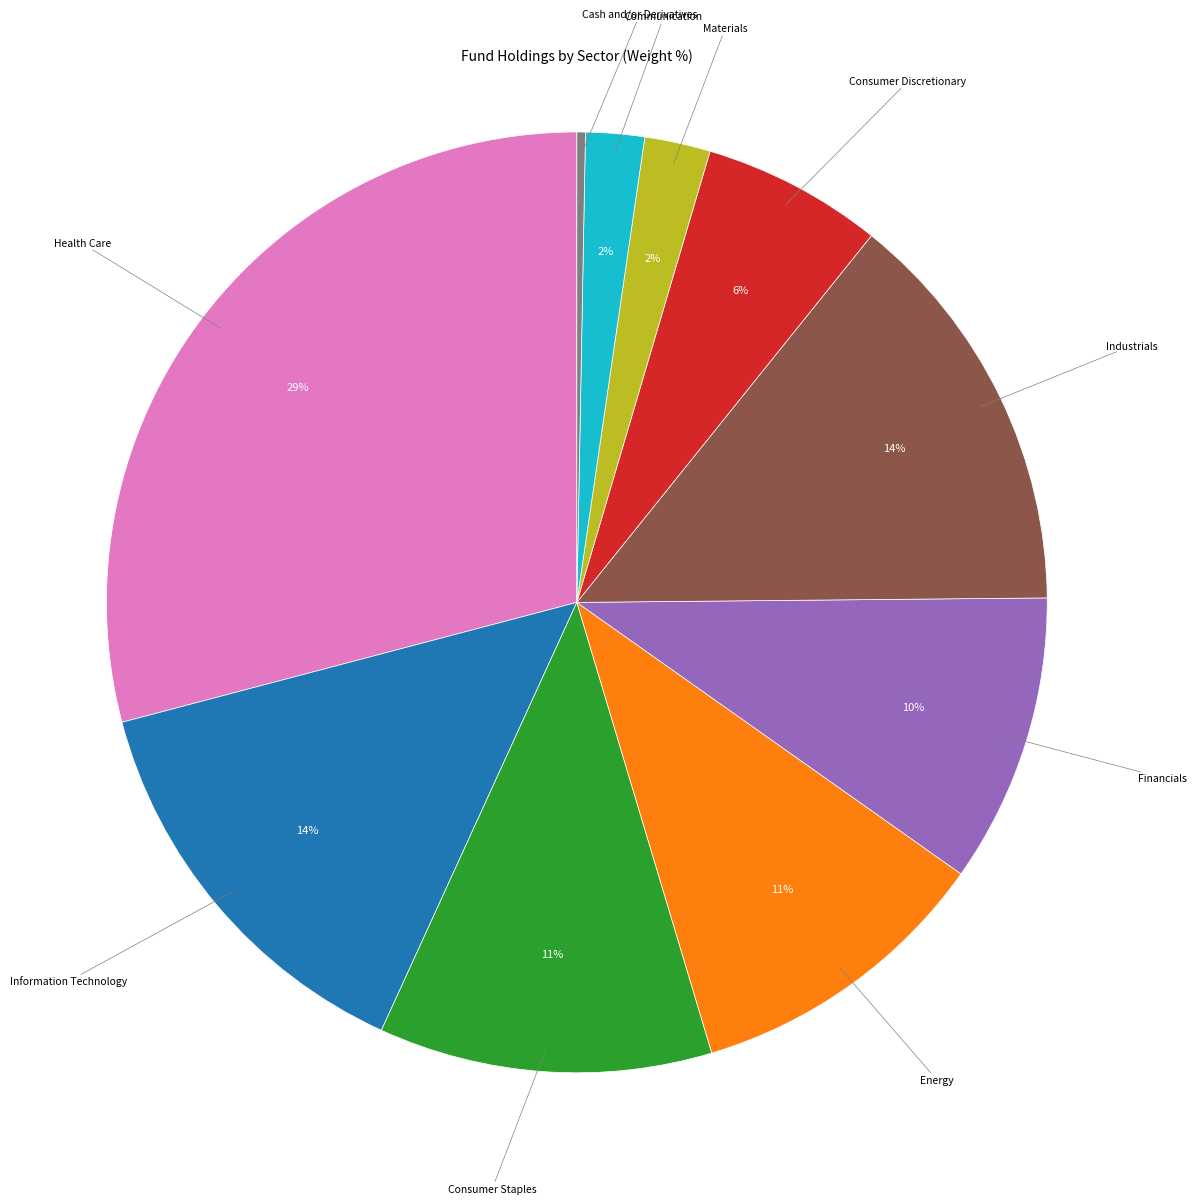

Is there any slice that represents more than half of the pie?

No